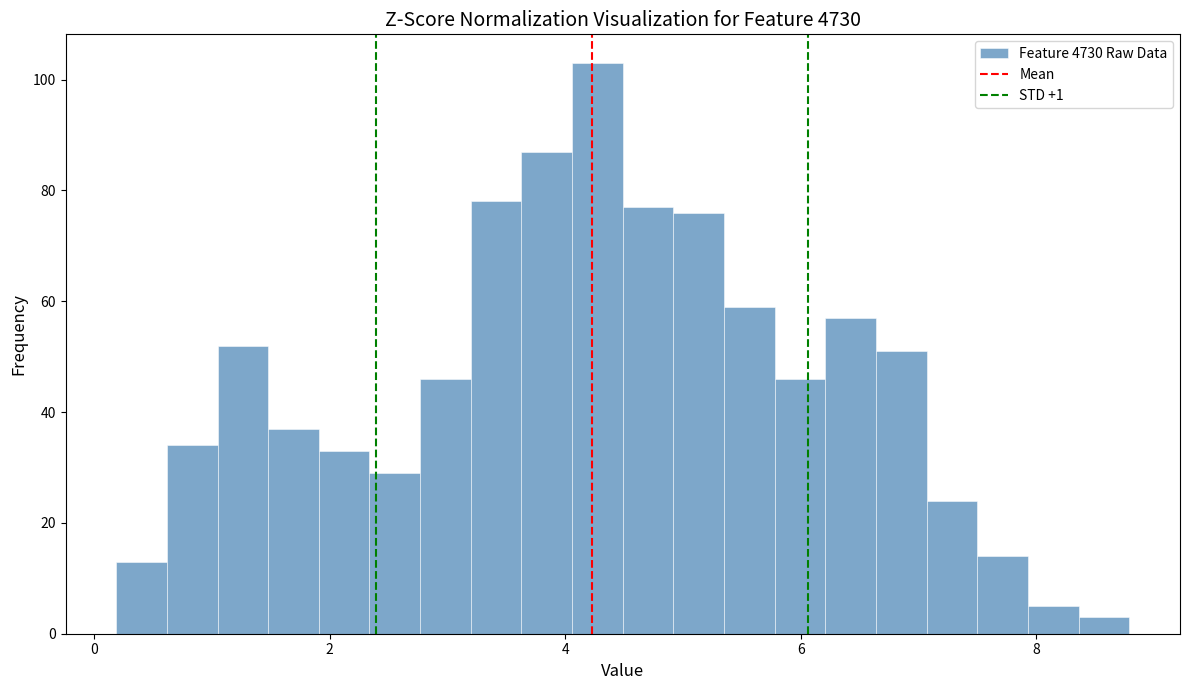

Around what value on the x-axis is the tallest bar? Give the approximate position of its centre, as read against the axis.

4.2